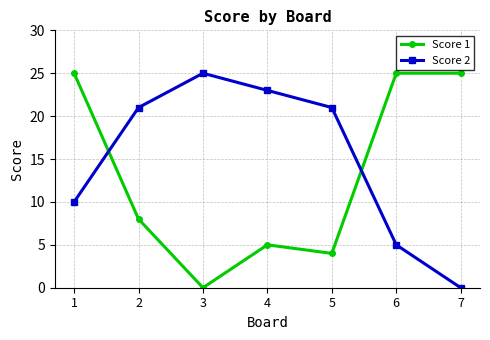

What is the sum of the Score 1 values at 5 and 4?

9